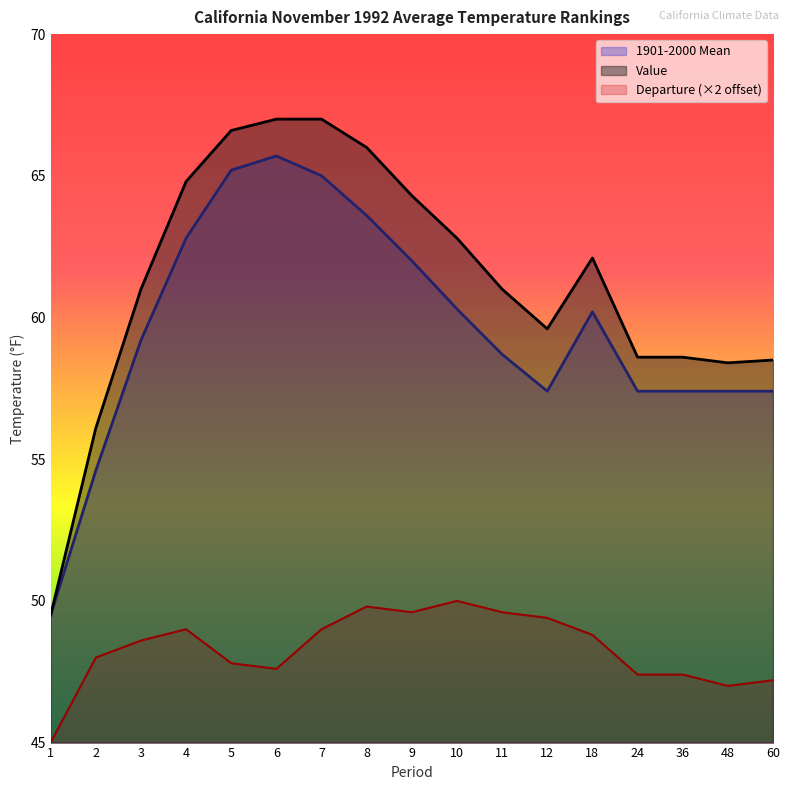

Is it true that Value equals 93.8 at 12?

False